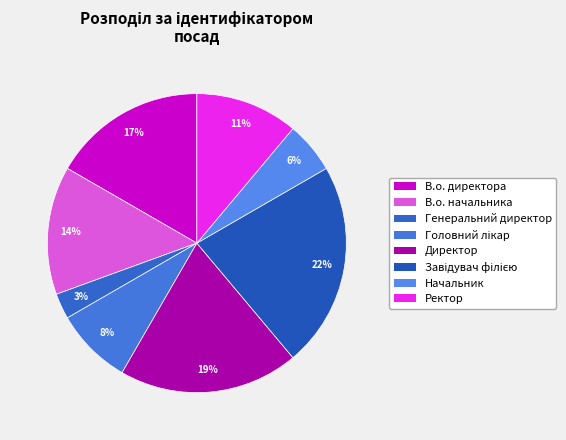

To the nearest percent, what is the average slice percentage?

12%